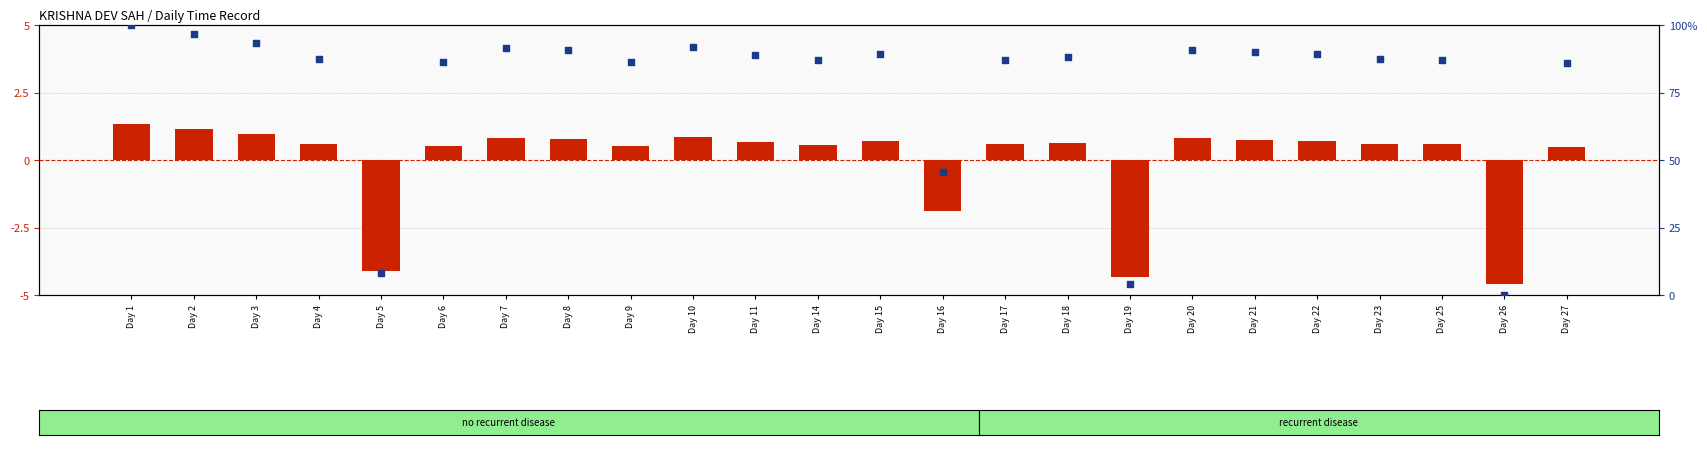

Which series has the largest total across all categories?

percentile rank within the sample